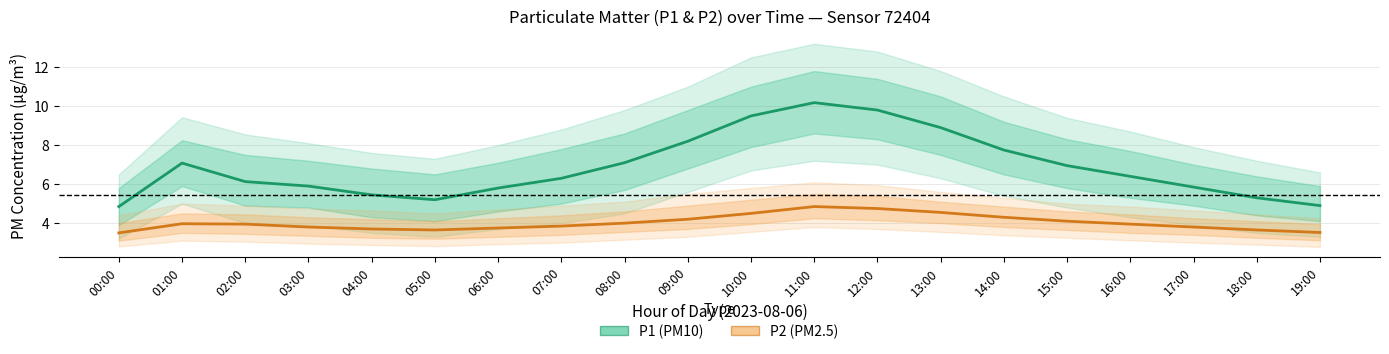

The P1 (PM10) series shows 10.2 at 11:00. True or false?

True